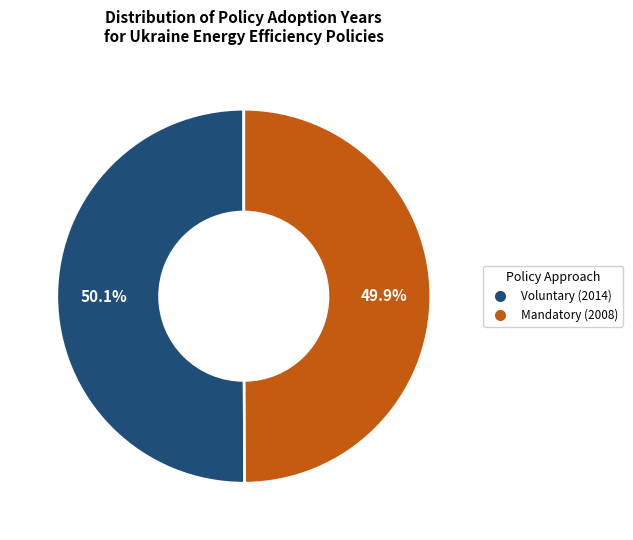

What percentage is NOT represented by Mandatory (2008)?

50.1%